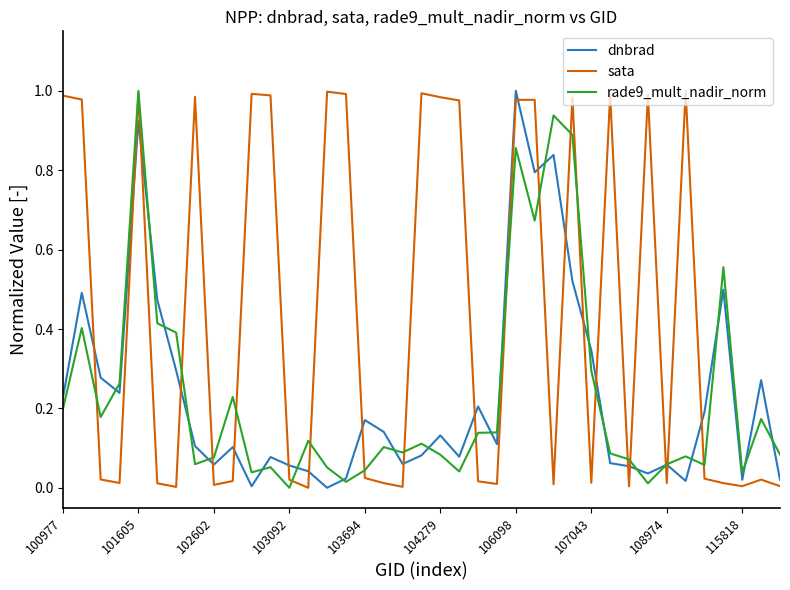

Which series has the largest total across all categories?

sata